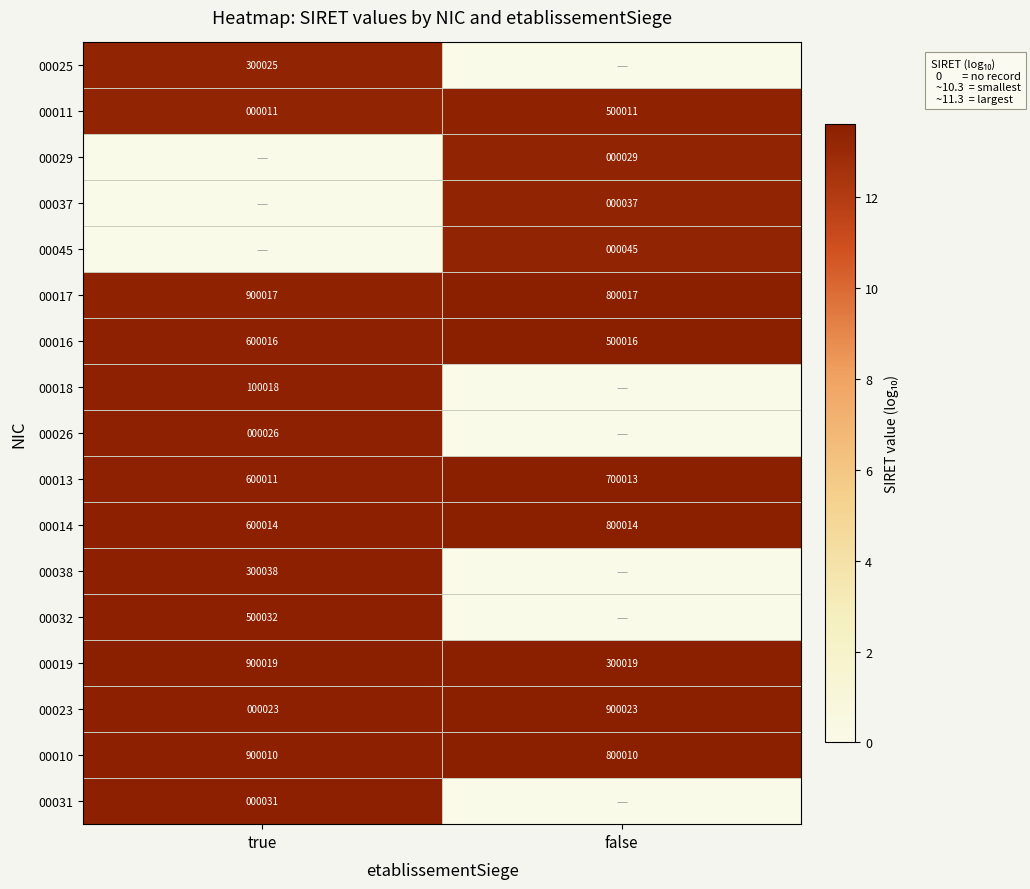

Rank the categories by 00014 value from lowest to highest.

true, false